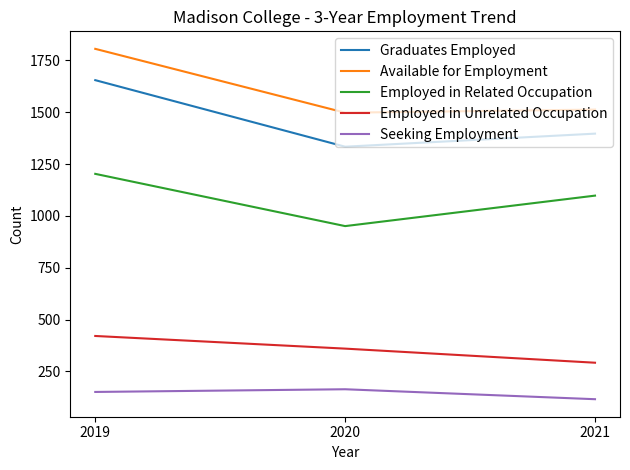

Reading left to right, transcribe all the data shown in this chart.

Graduates Employed: 2019=1655	2020=1334	2021=1397
Available for Employment: 2019=1806	2020=1498	2021=1513
Employed in Related Occupation: 2019=1203	2020=951	2021=1098
Employed in Unrelated Occupation: 2019=421	2020=360	2021=292
Seeking Employment: 2019=151	2020=164	2021=116